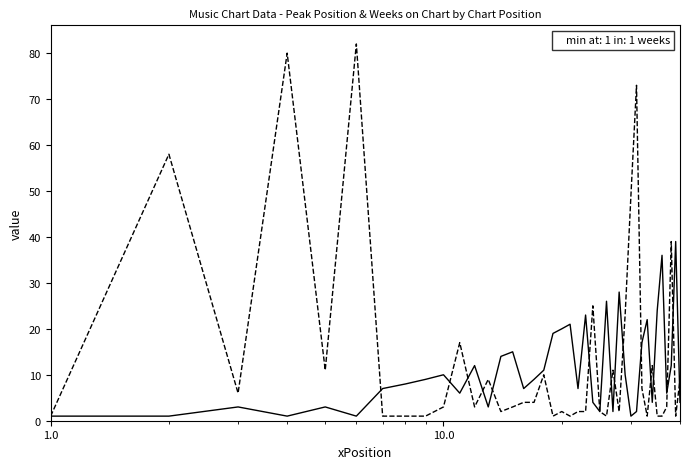

What is the greatest value displayed?

82